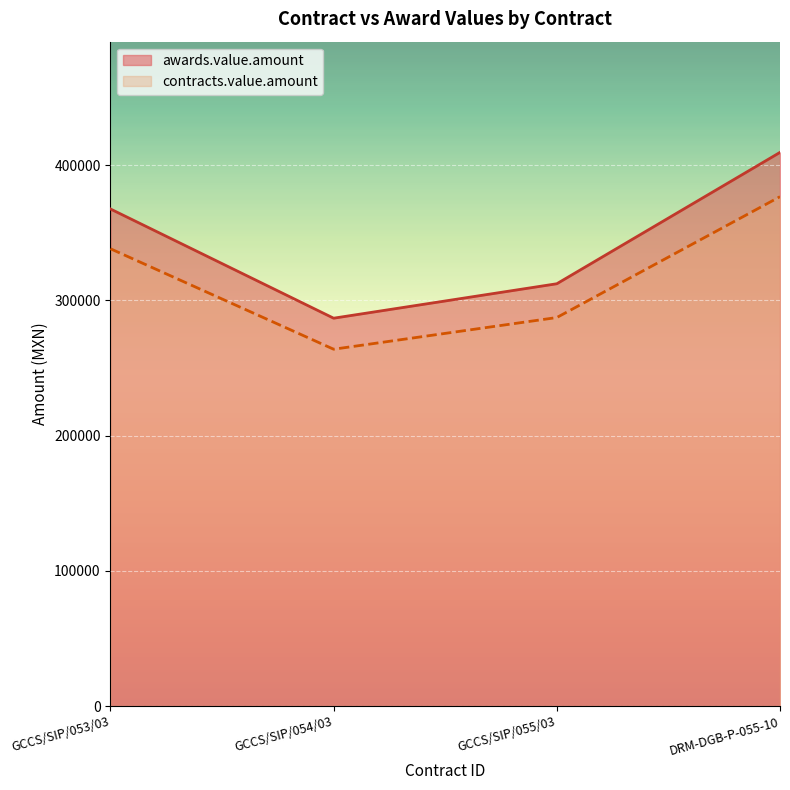

True or false: awards.value.amount has a value of 435834.0 at GCCS/SIP/055/03.

False